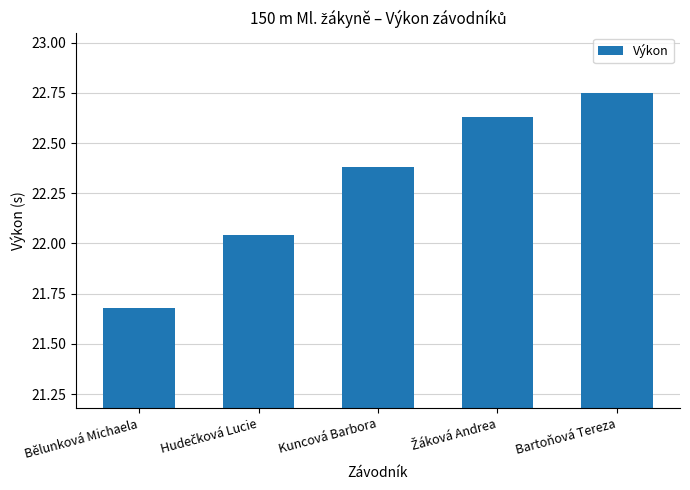

True or false: the data shows 30.5 at Bartoňová Tereza.

False